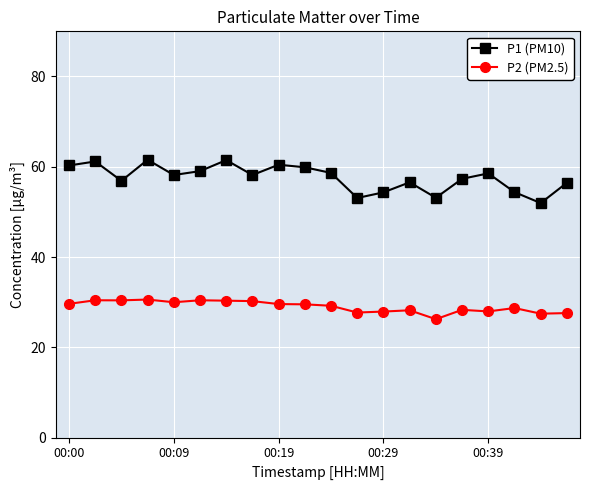

Does the chart have visible grid lines?

Yes